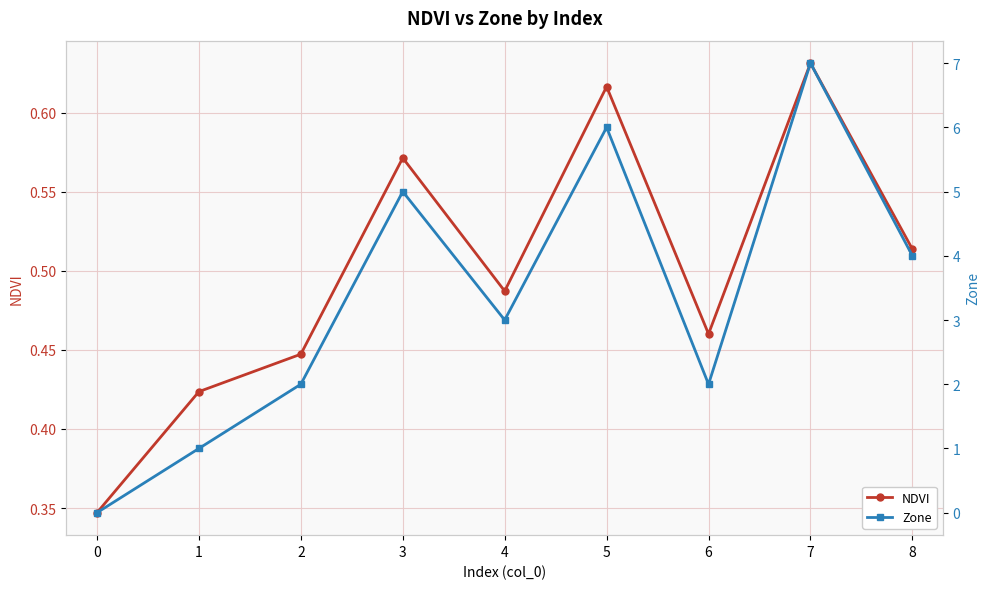

Reading left to right, what are all the values shown in this chart?

NDVI: 0.3	0.4	0.4	0.6	0.5	0.6	0.5	0.6	0.5
Zone: 0.0	1.0	2.0	5.0	3.0	6.0	2.0	7.0	4.0